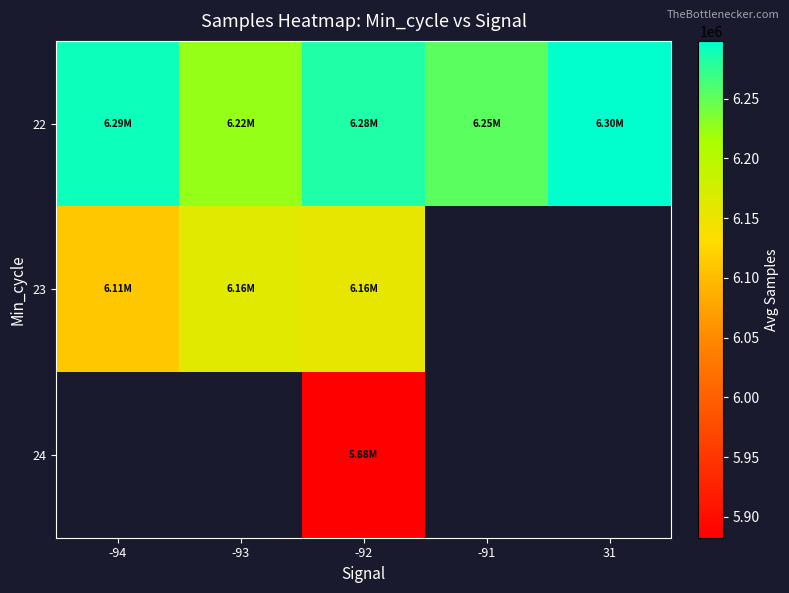

List the labels in order of 22 value, smallest first.

-93, -91, -92, -94, 31